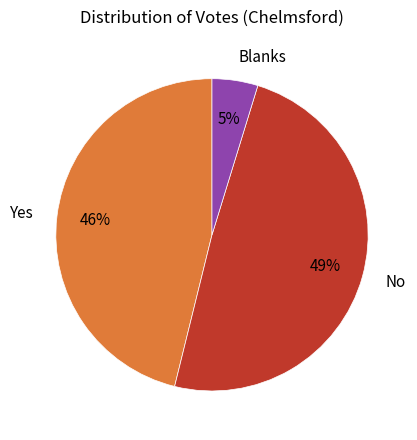

To the nearest percent, what is the combined percentage of No and Blanks?

54%